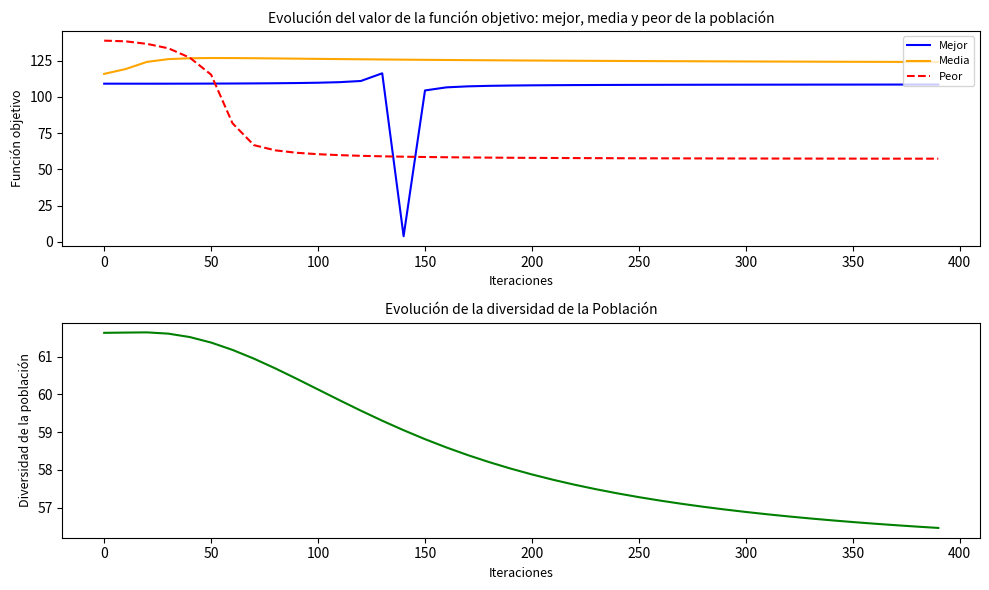

Reading right to left, list all the values displayed in this chart.

Mejor: 108.4	108.4	108.4	108.4	108.4	108.4	108.4	108.4	108.3	108.3	108.3	108.3	108.3	108.2	108.2	108.2	108.1	108.1	108.0	107.9	107.7	107.5	107.2	106.5	104.4	3.9	116.2	110.9	110.1	109.7	109.5	109.3	109.2	109.1	109.1	109.0	109.0	109.0	109.0	109.0
Media: 124.0	124.0	124.0	124.1	124.1	124.2	124.2	124.2	124.3	124.3	124.4	124.4	124.5	124.6	124.6	124.7	124.8	124.8	124.9	125.0	125.1	125.2	125.3	125.4	125.5	125.6	125.7	125.8	126.0	126.1	126.3	126.4	126.6	126.7	126.7	126.6	125.9	124.1	119.1	115.8
Peor: 57.3	57.3	57.3	57.3	57.4	57.4	57.4	57.4	57.4	57.4	57.5	57.5	57.5	57.6	57.6	57.6	57.7	57.7	57.8	57.9	58.0	58.1	58.2	58.3	58.5	58.7	59.0	59.3	59.8	60.4	61.4	63.1	66.7	81.7	115.2	127.0	133.4	136.5	138.2	138.7